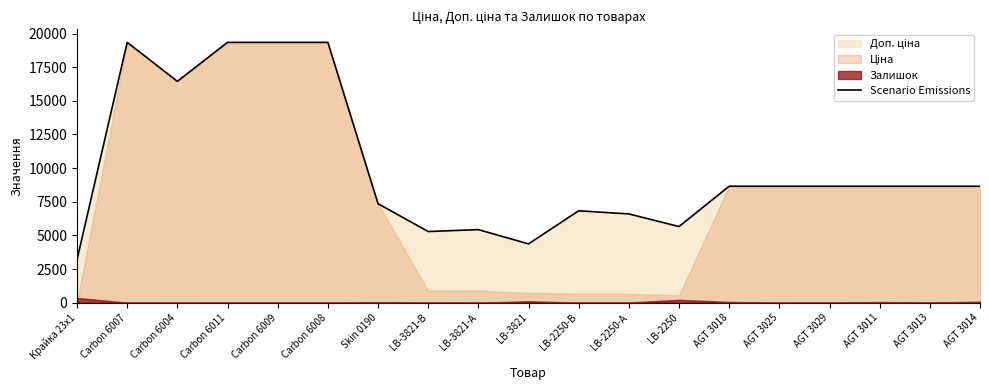

Where does the data first go above 8656?

Carbon 6007